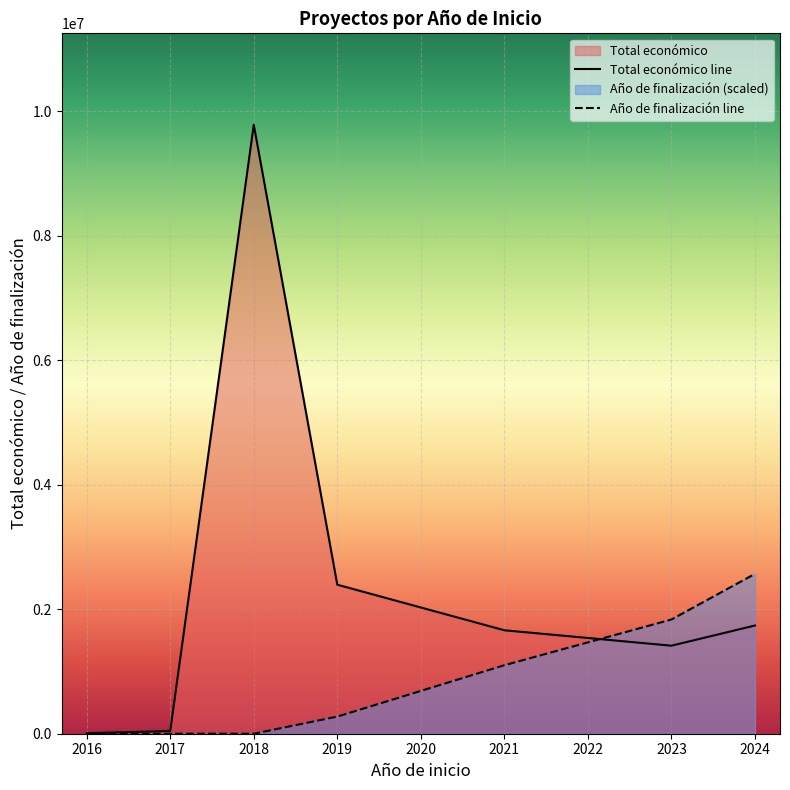

Between 2016 and 2019, which series saw the biggest shift?

Total económico line